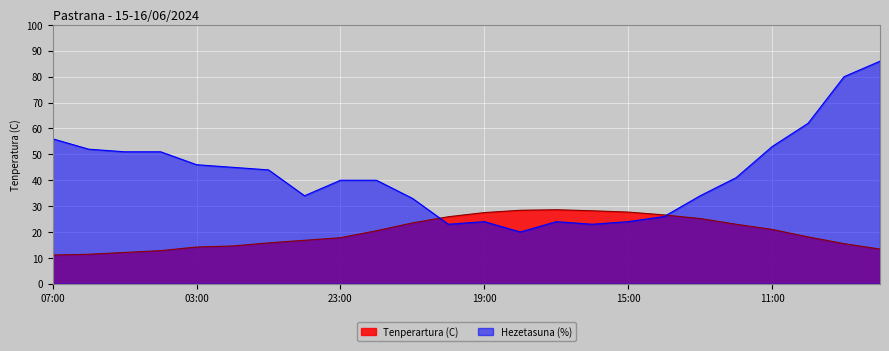

True or false: Tenperartura (C) has a value of 14.0 at 18:00.

False